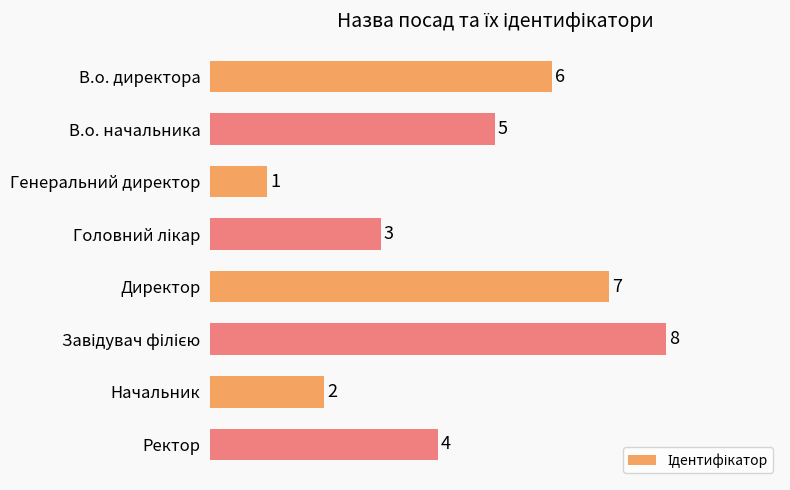

What position from the top is Ректор?

8